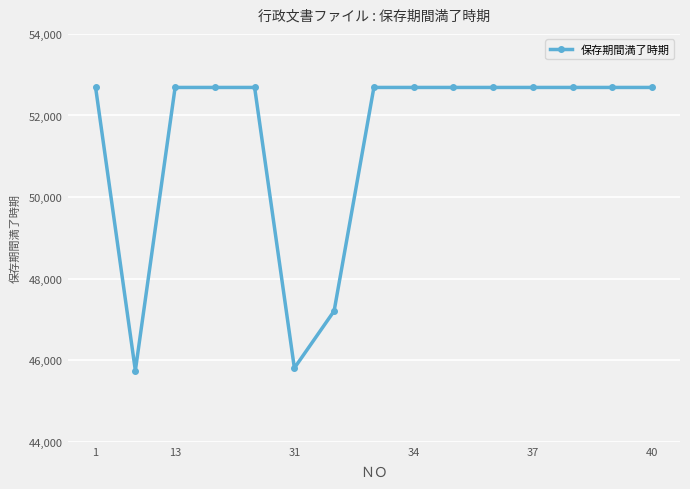

What is the average value?

51400